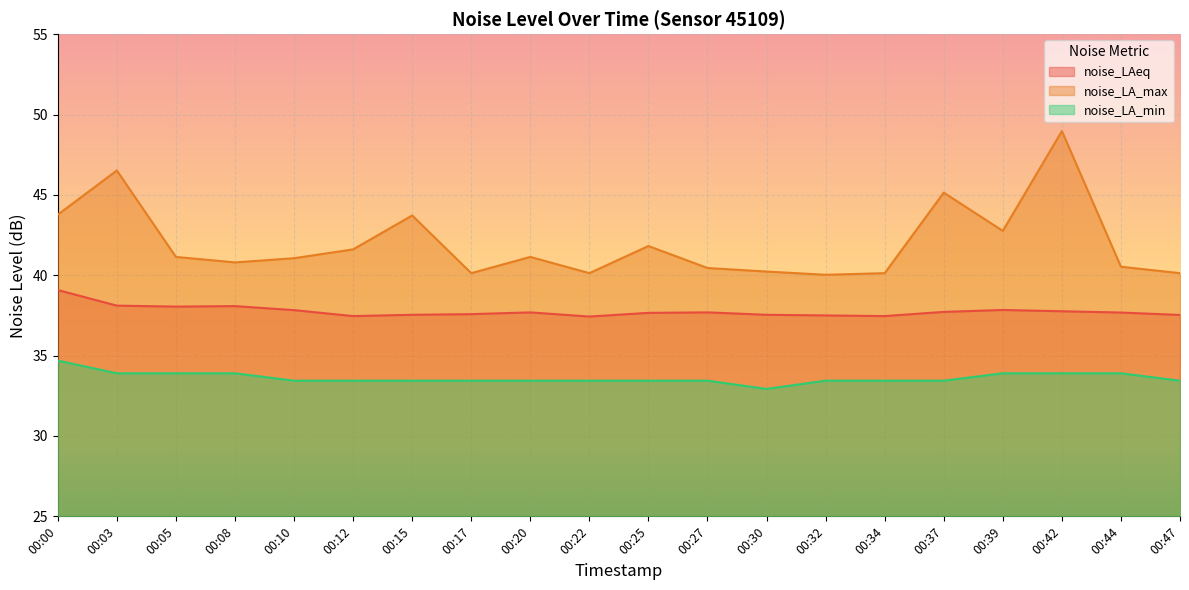

At 00:12, list the series in order from largest to smallest.

noise_LA_max, noise_LAeq, noise_LA_min